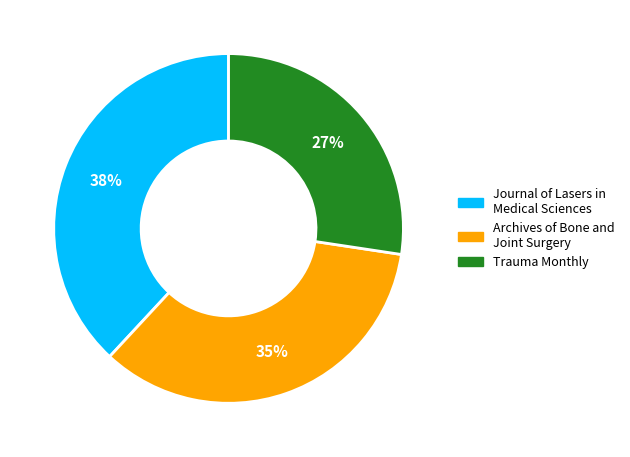

To the nearest percent, what portion does Trauma Monthly represent?

27%